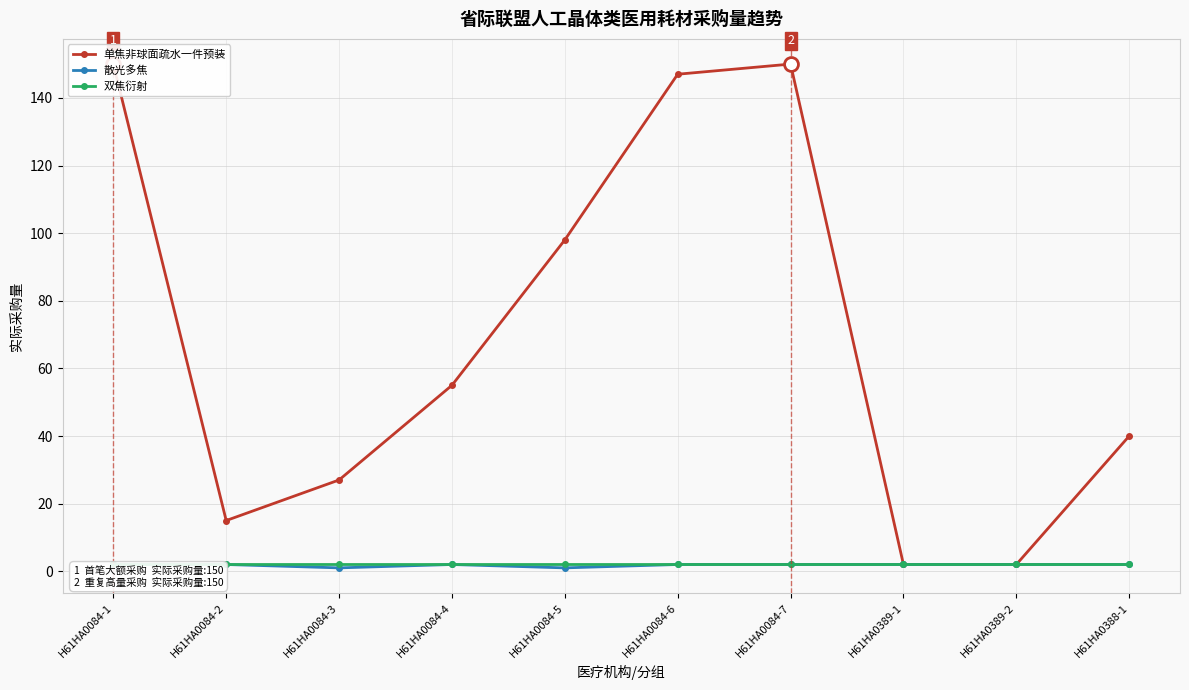

What is the highest value of the 单焦非球面疏水一件预装 series?

150